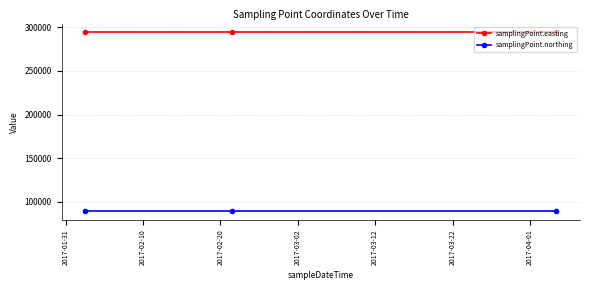

Rank the series by their maximum value, from highest to lowest.

samplingPoint.easting, samplingPoint.northing